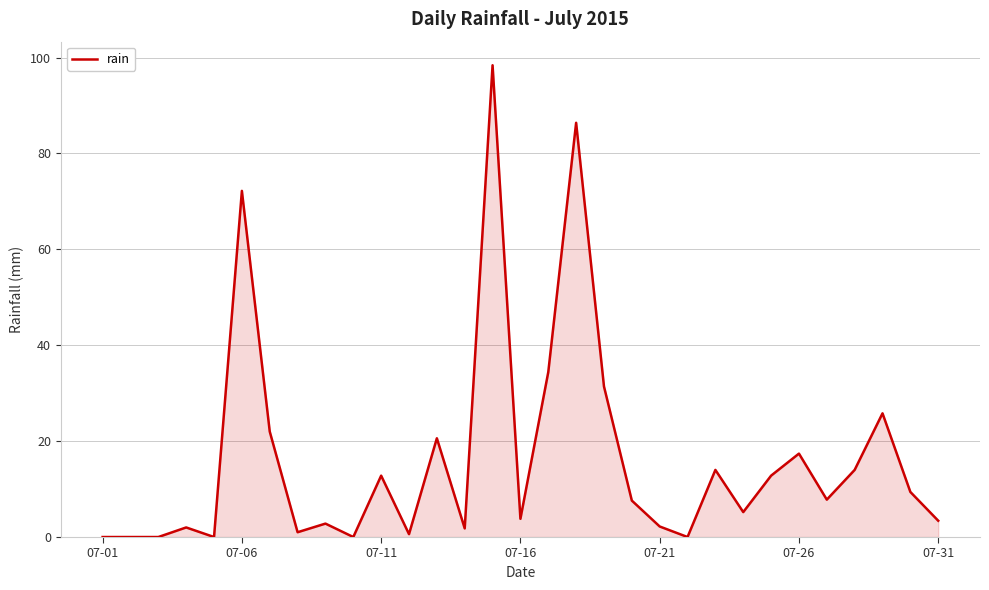

How many categories are shown in the chart?

31